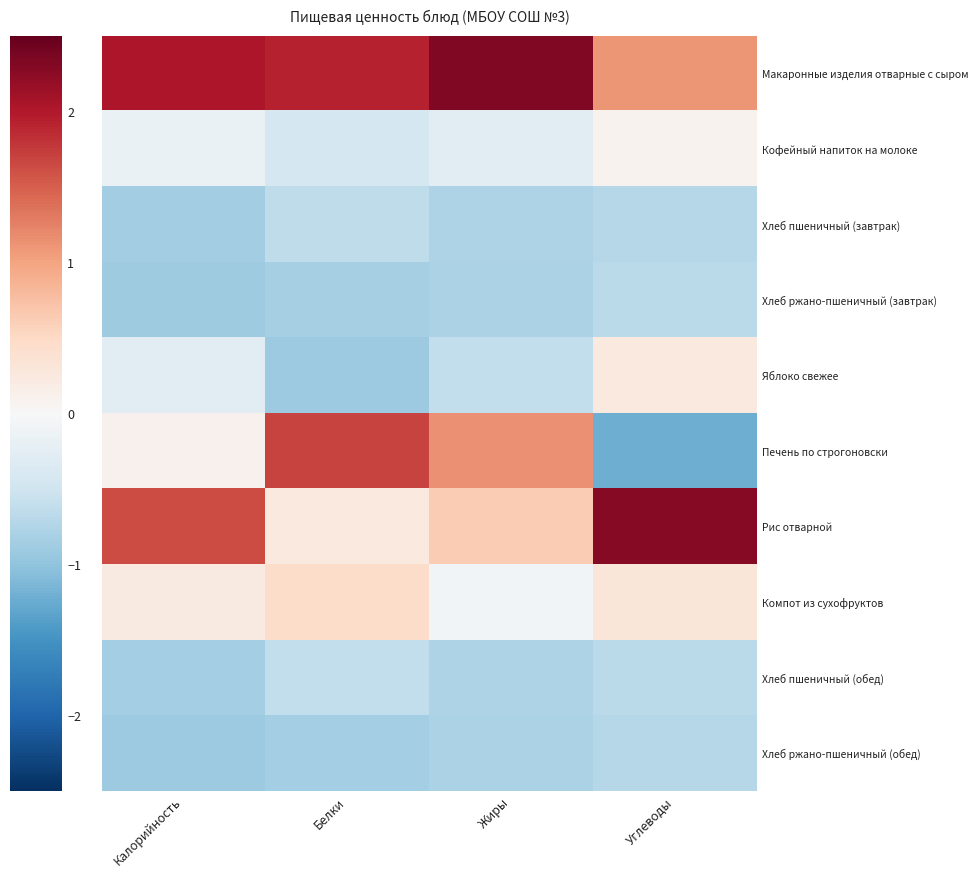

Reading left to right, extract all data points from this chart.

Макаронные изделия отварные с сыром: Калорийность=2.0	Белки=1.9	Жиры=2.3	Углеводы=1.1
Кофейный напиток на молоке: Калорийность=-0.2	Белки=-0.4	Жиры=-0.3	Углеводы=0.1
Хлеб пшеничный (завтрак): Калорийность=-0.9	Белки=-0.6	Жиры=-0.8	Углеводы=-0.7
Хлеб ржано-пшеничный (завтрак): Калорийность=-0.9	Белки=-0.8	Жиры=-0.8	Углеводы=-0.7
Яблоко свежее: Калорийность=-0.3	Белки=-0.9	Жиры=-0.6	Углеводы=0.2
Печень по строгоновски: Калорийность=0.1	Белки=1.7	Жиры=1.2	Углеводы=-1.2
Рис отварной: Калорийность=1.6	Белки=0.2	Жиры=0.6	Углеводы=2.3
Компот из сухофруктов: Калорийность=0.2	Белки=0.5	Жиры=-0.1	Углеводы=0.3
Хлеб пшеничный (обед): Калорийность=-0.8	Белки=-0.6	Жиры=-0.8	Углеводы=-0.7
Хлеб ржано-пшеничный (обед): Калорийность=-0.9	Белки=-0.9	Жиры=-0.8	Углеводы=-0.7